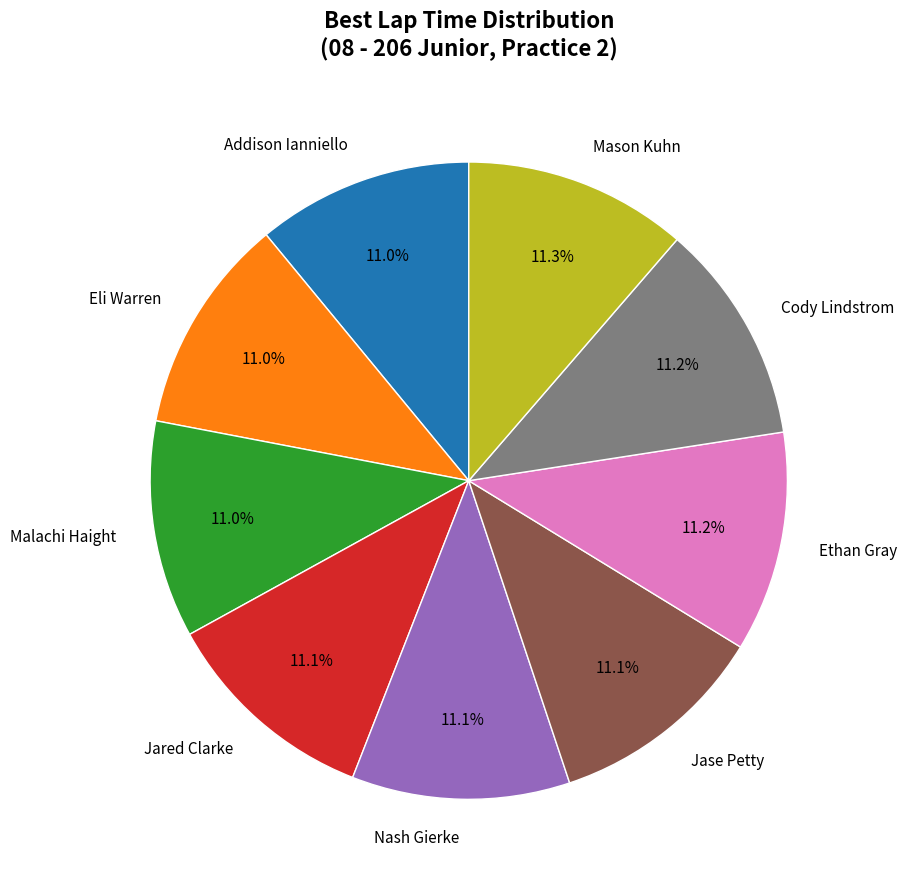

Is there a majority slice in this chart?

No